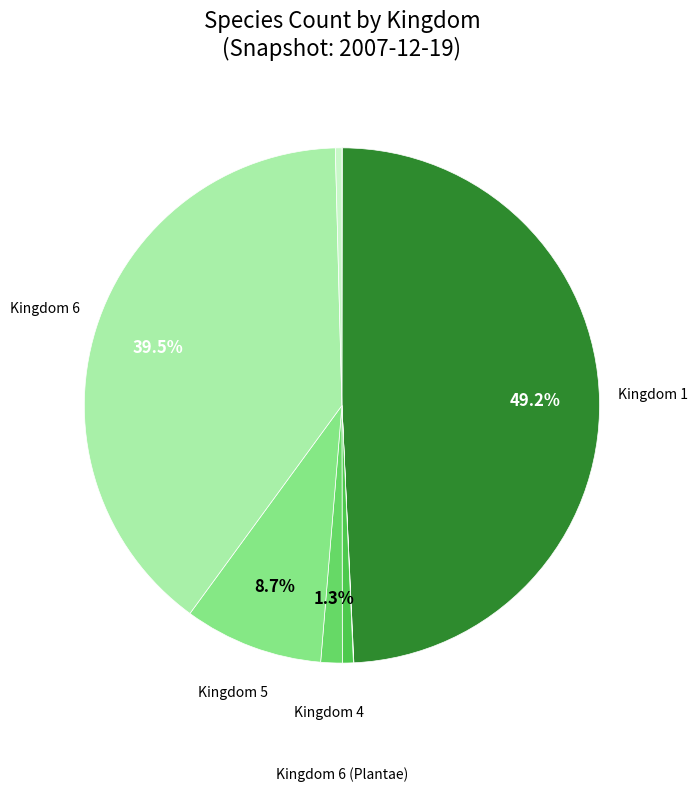

Which category has the smallest portion of the pie?

Kingdom 2